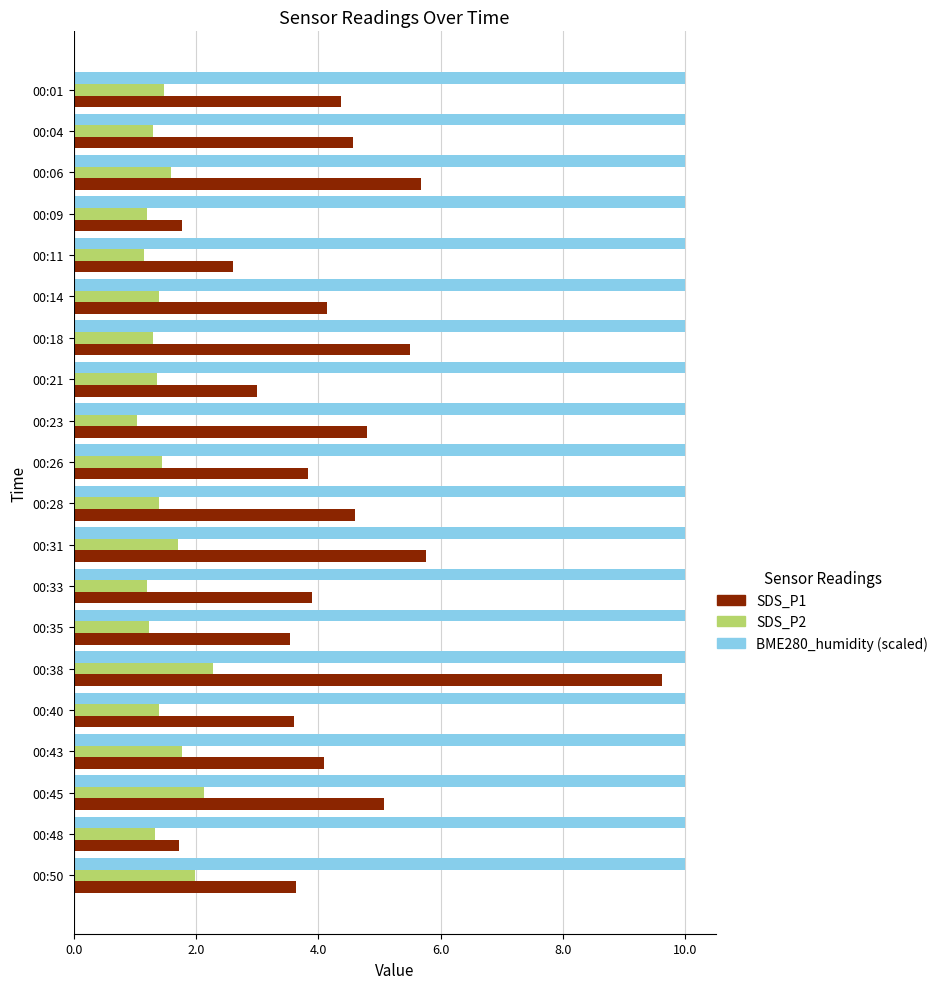

What is the greatest value displayed?

10.0